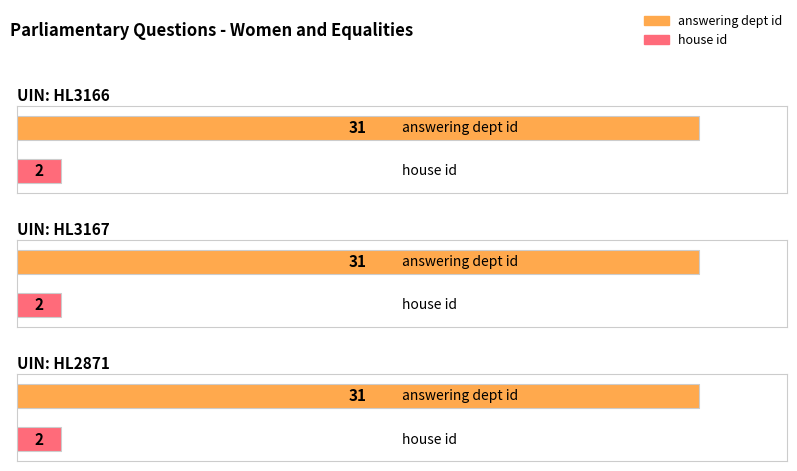

The value of house id at HL2871 is 2. True or false?

True